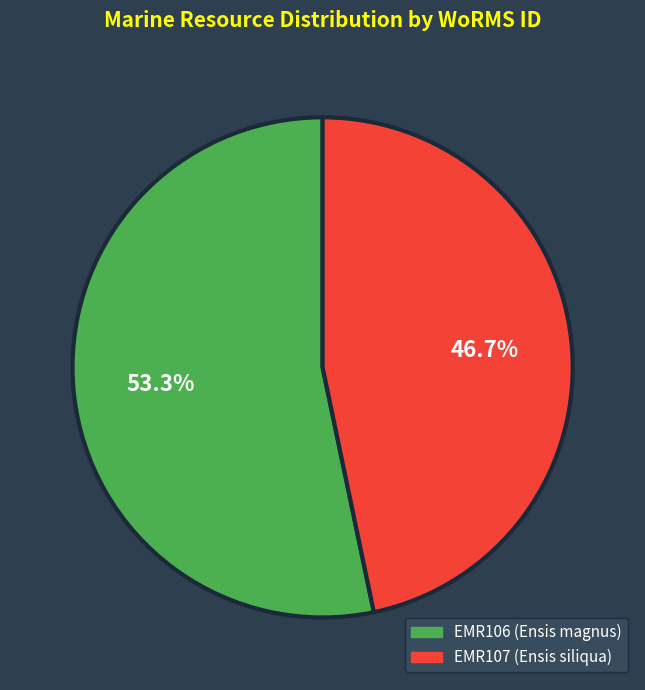

Which has a higher value, EMR107 or EMR106?

EMR106